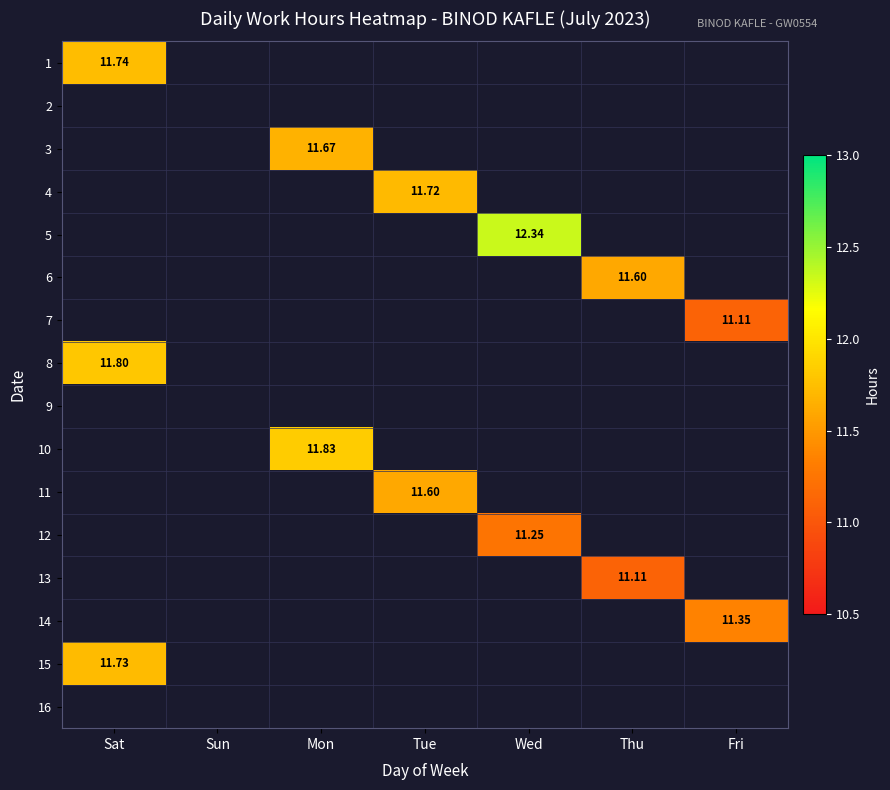

How many categories are shown in the chart?

7